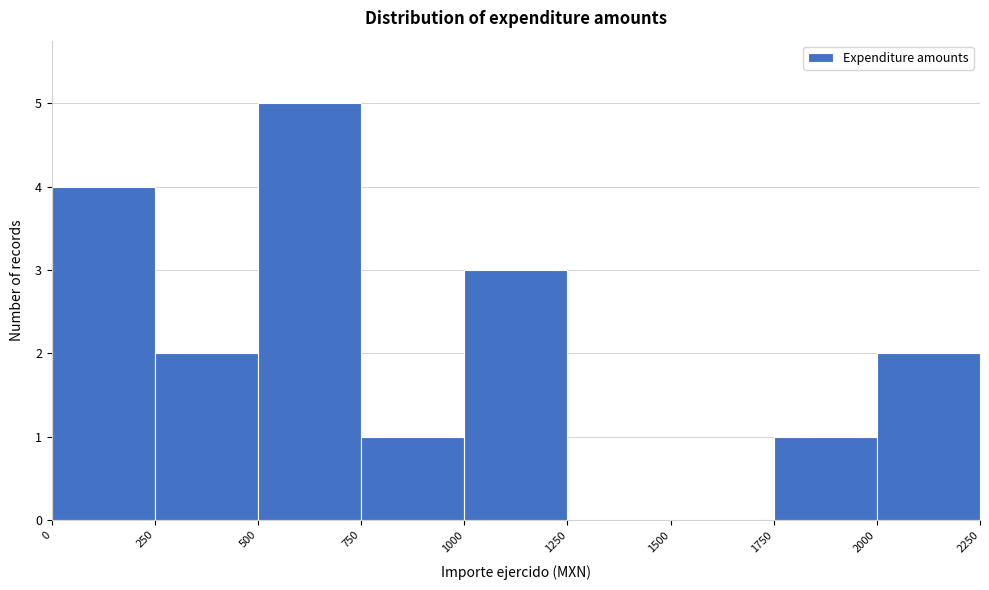

Over which range of the x-axis is the bar tallest?

500 to 750